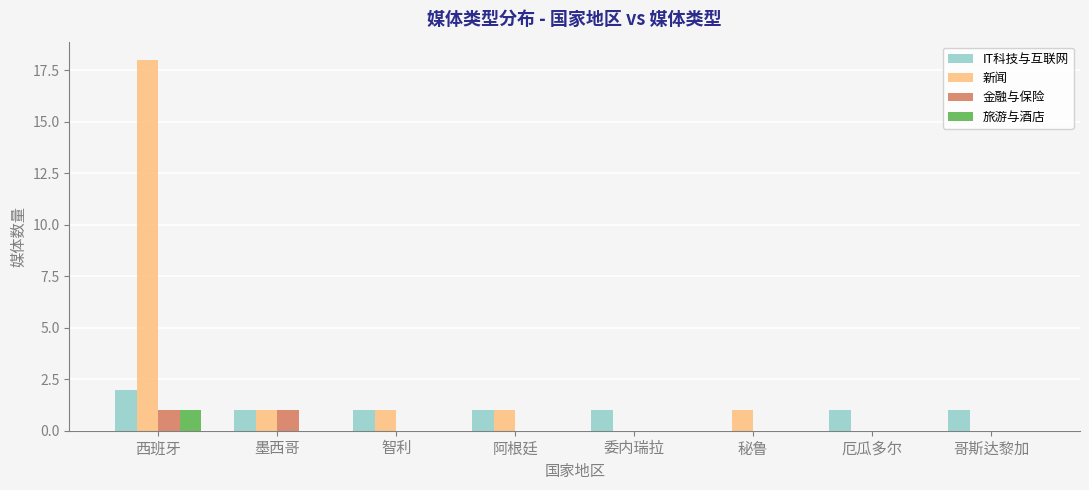

Where does the 新闻 series first go above 1?

西班牙